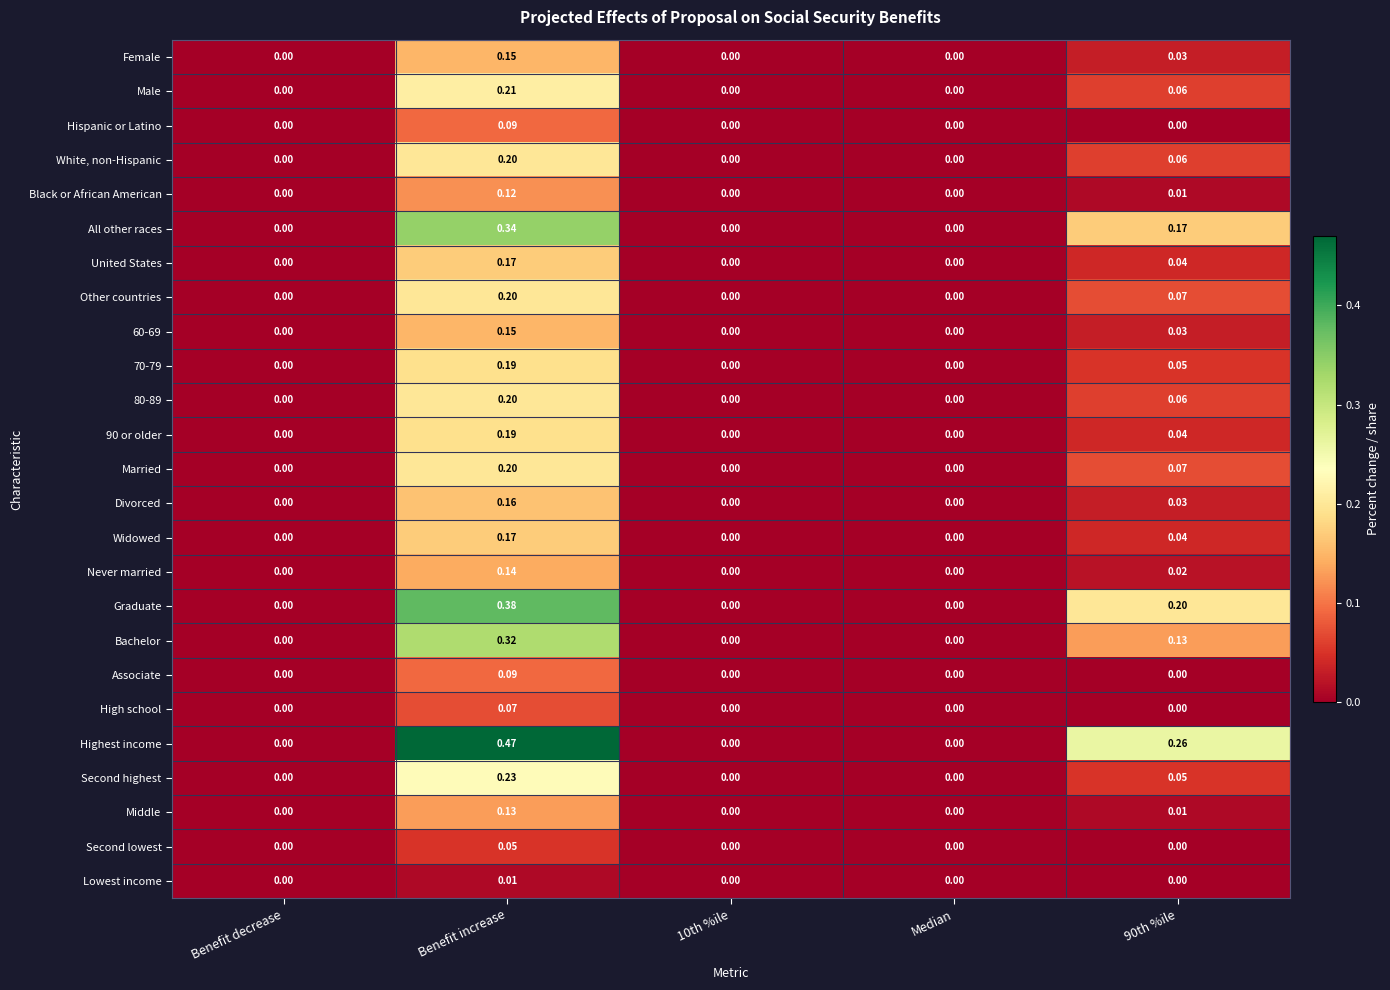

At which label does Graduate reach its peak?

Benefit increase